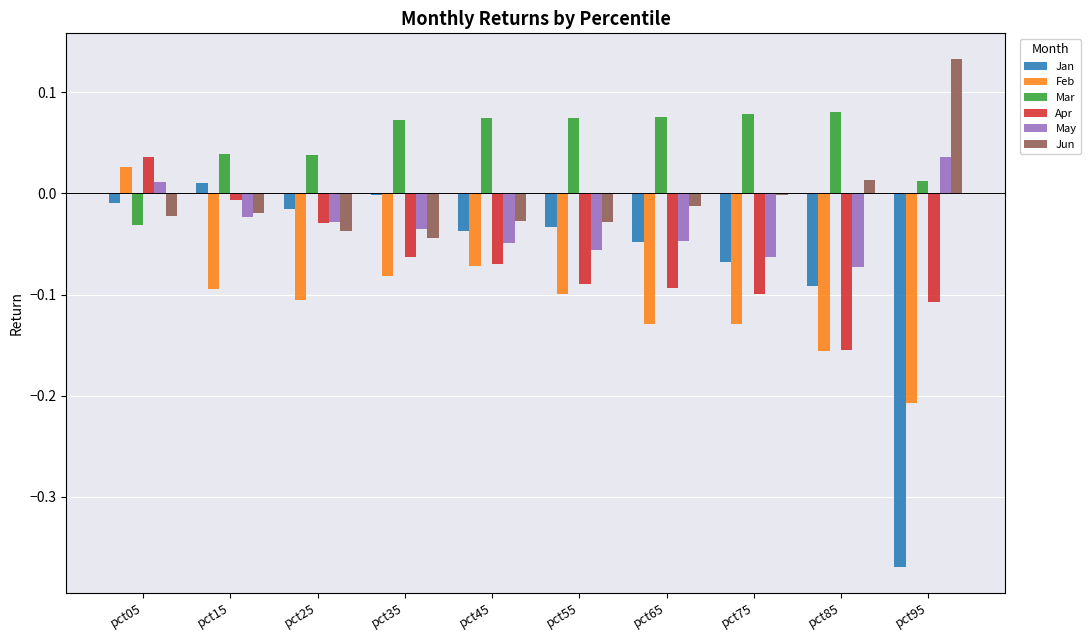

Count the number of categories in the chart.

10